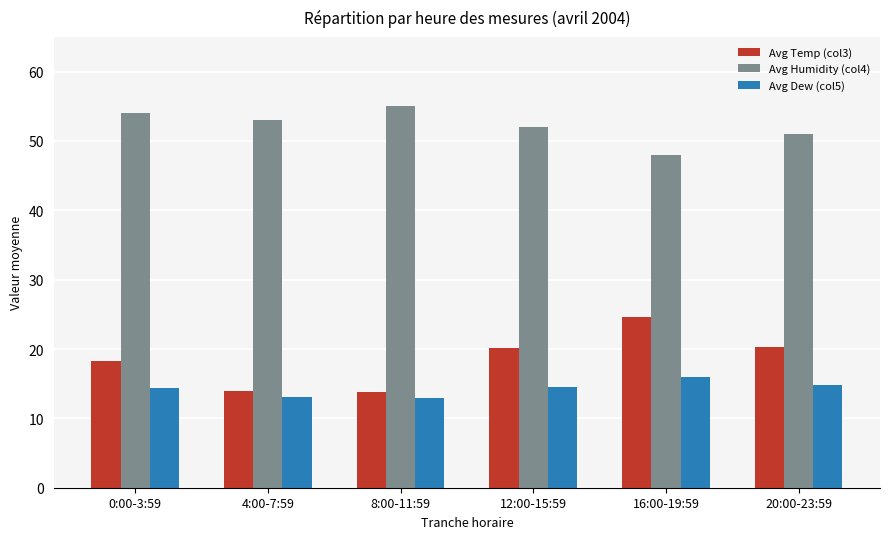

What is the lowest value of the Avg Humidity (col4) series?

48.0